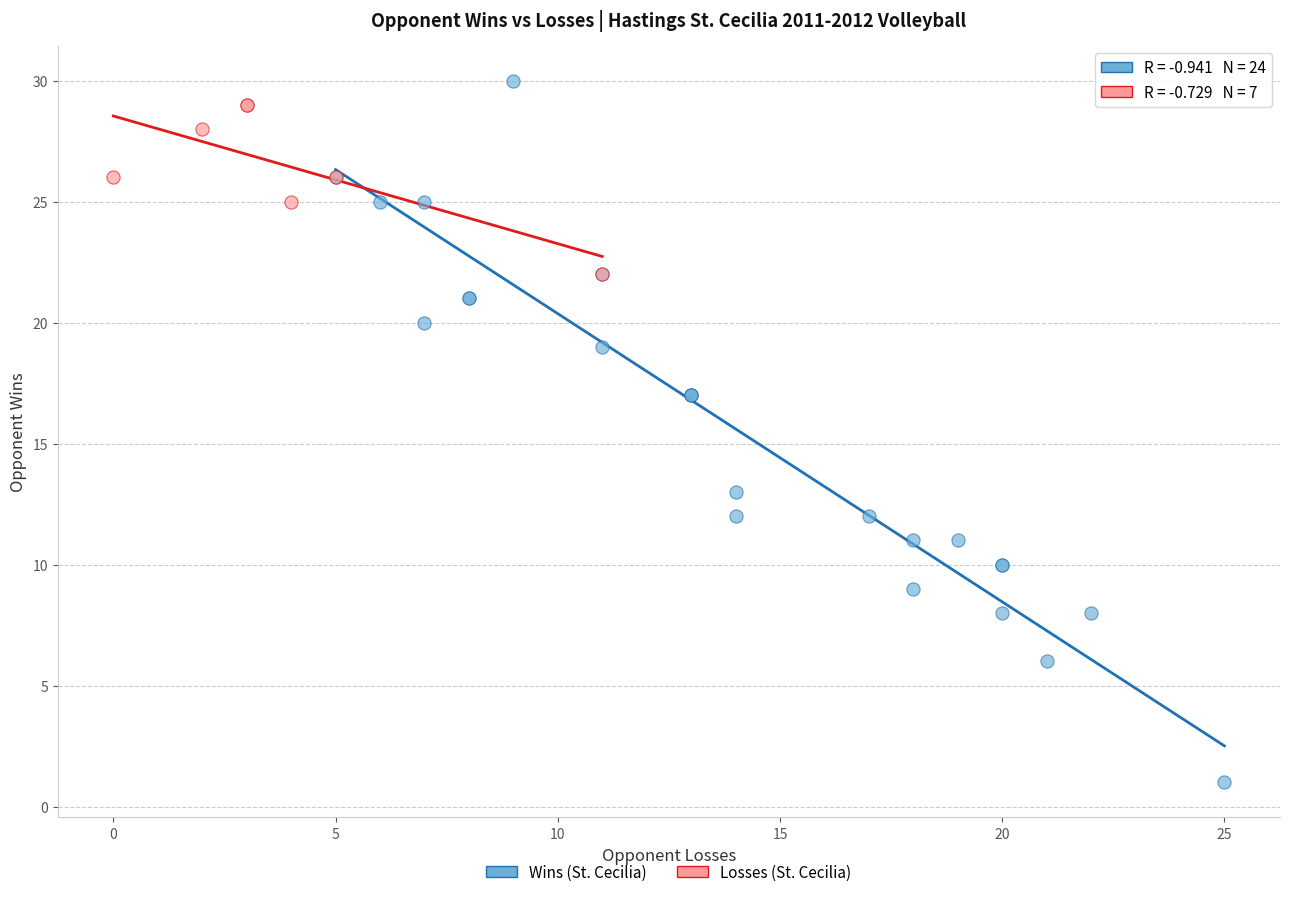

Which series has the widest spread of Y values?

Wins (St. Cecilia)